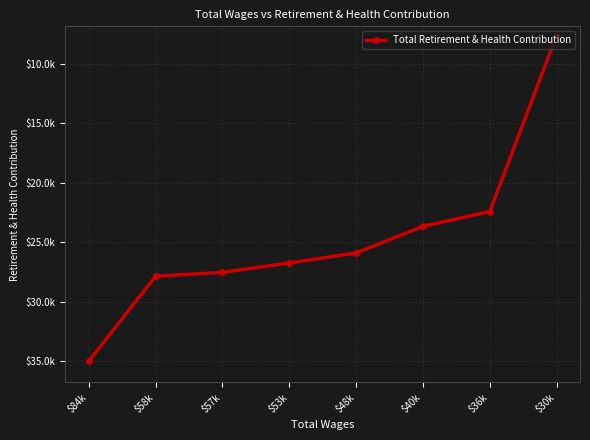

Does the chart have visible grid lines?

Yes